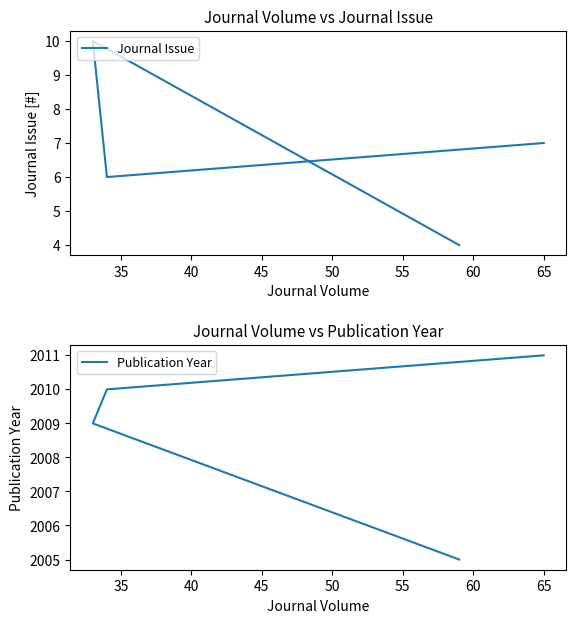

Count the number of categories in the chart.

4